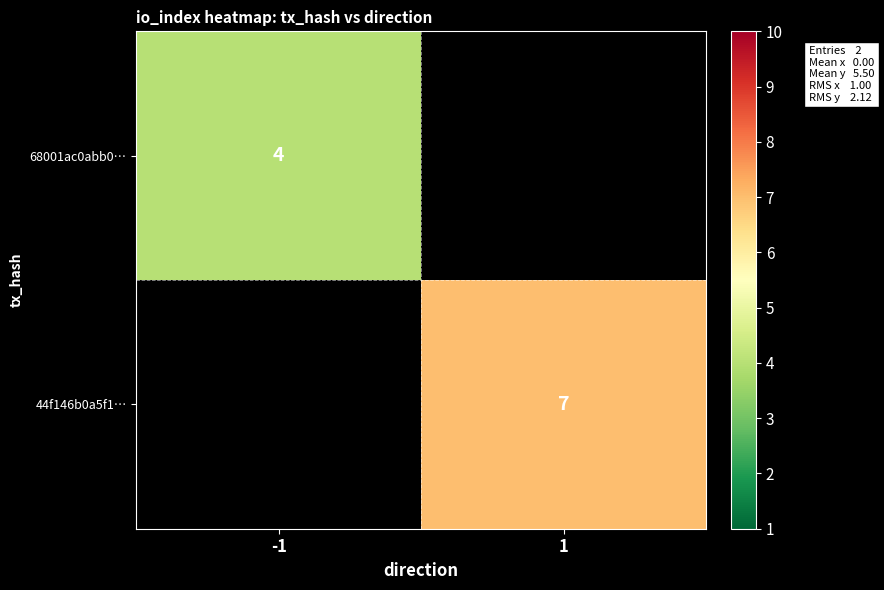

The value of 44f146b0a5f1… at 1 is 11. True or false?

False